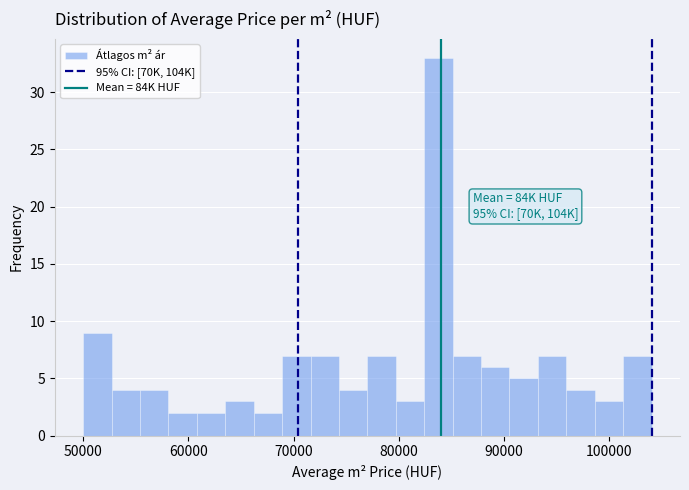

Around what value on the x-axis is the tallest bar? Give the approximate position of its centre, as read against the axis.

84000